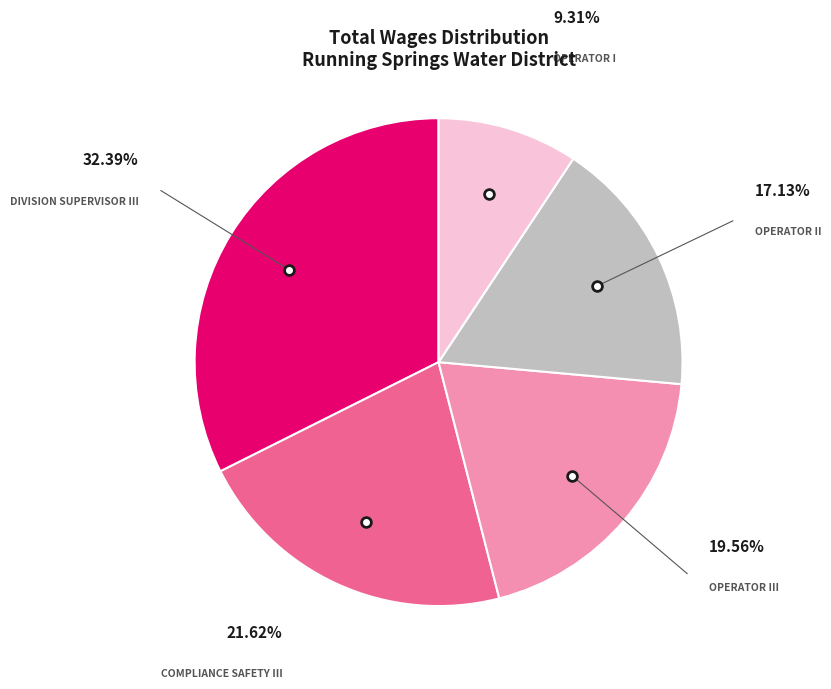

Does any single category account for the majority?

No